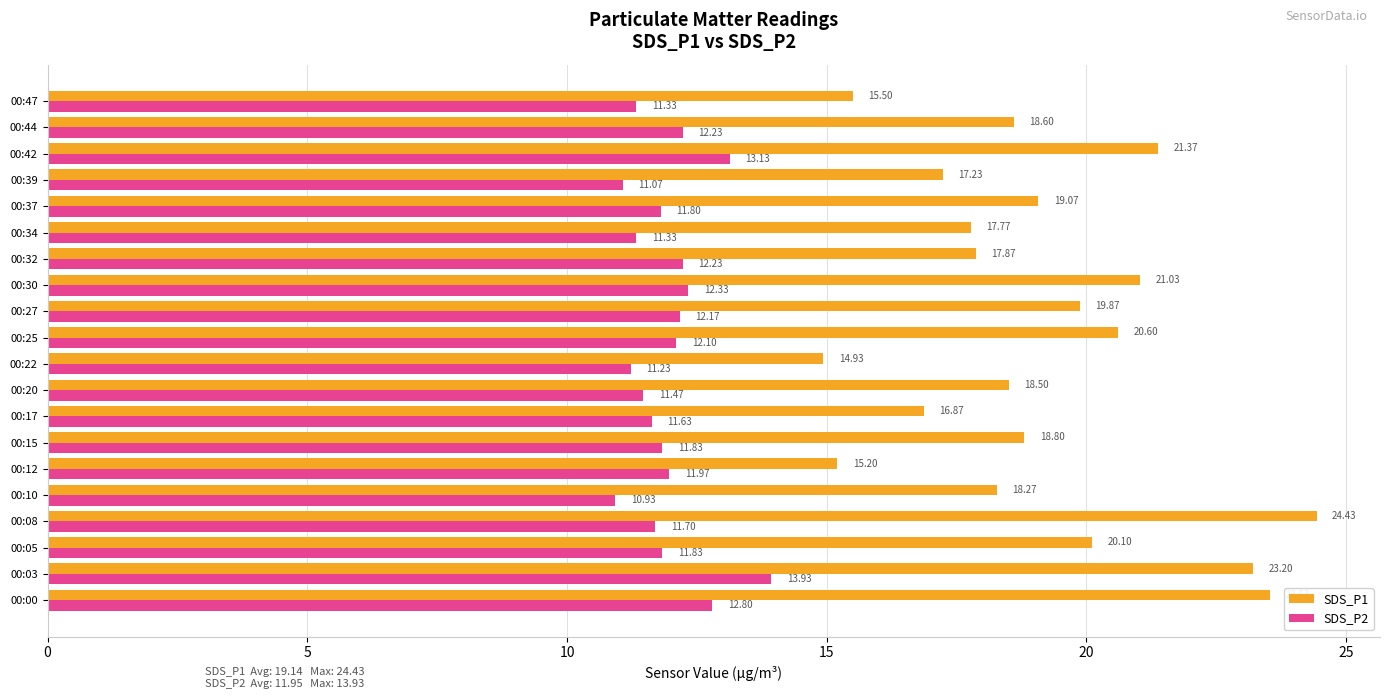

Rank the series by their average value, from highest to lowest.

SDS_P1, SDS_P2